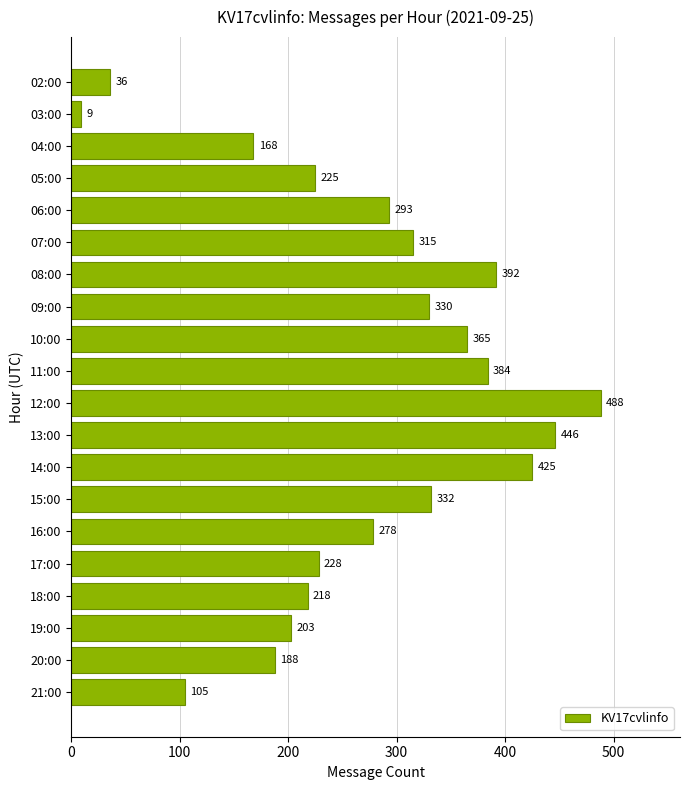

The value at 08:00 is 571. True or false?

False